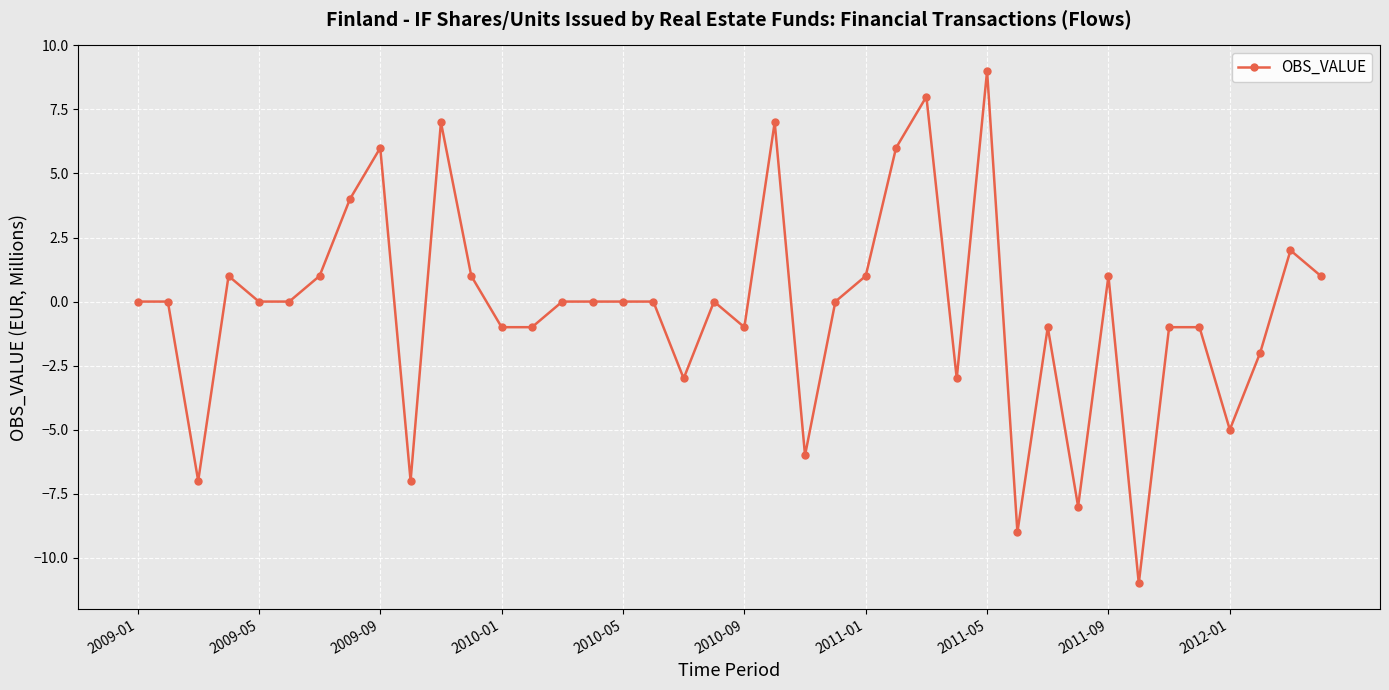

What is the value of the 27th point from the left?

8